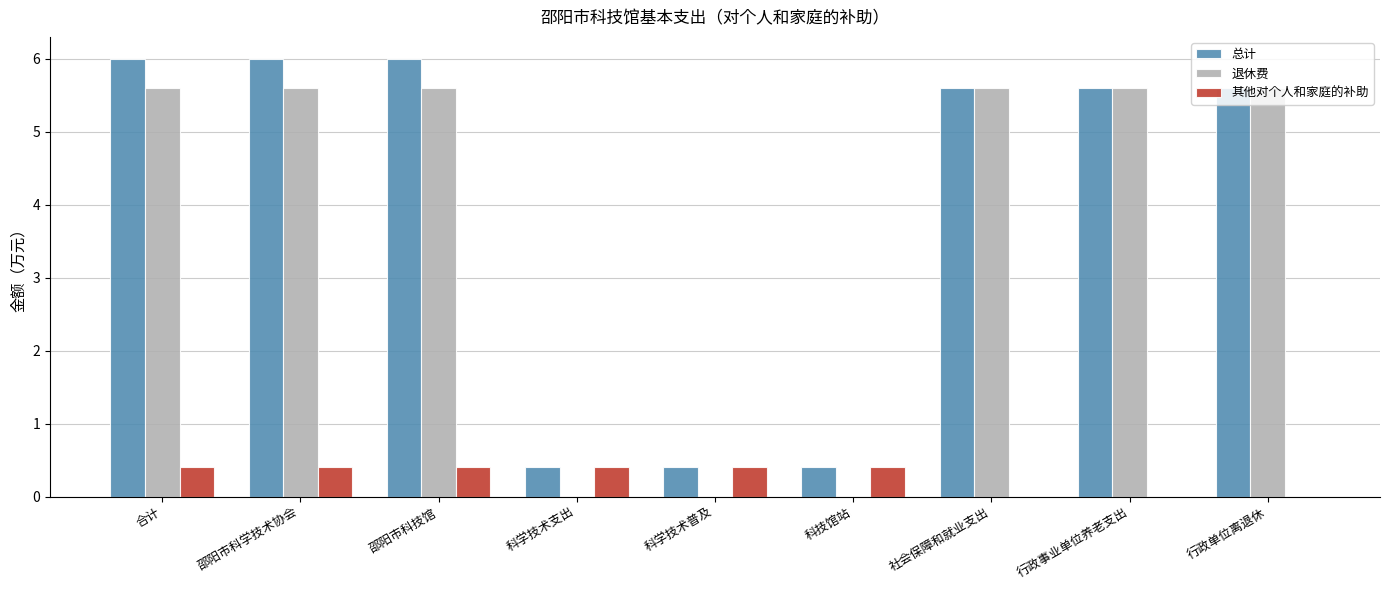

Read the 其他对个人和家庭的补助 value at 科技馆站.

0.4